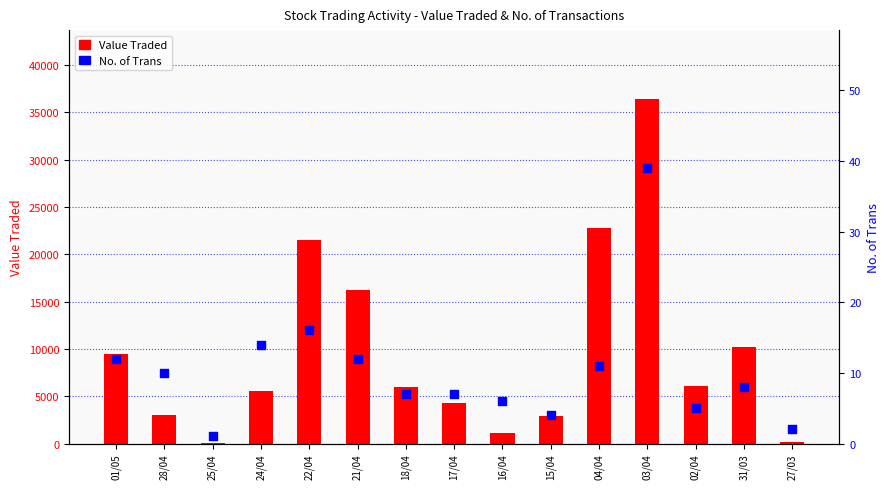

At how many categories does at least one series exceed 10337?

4